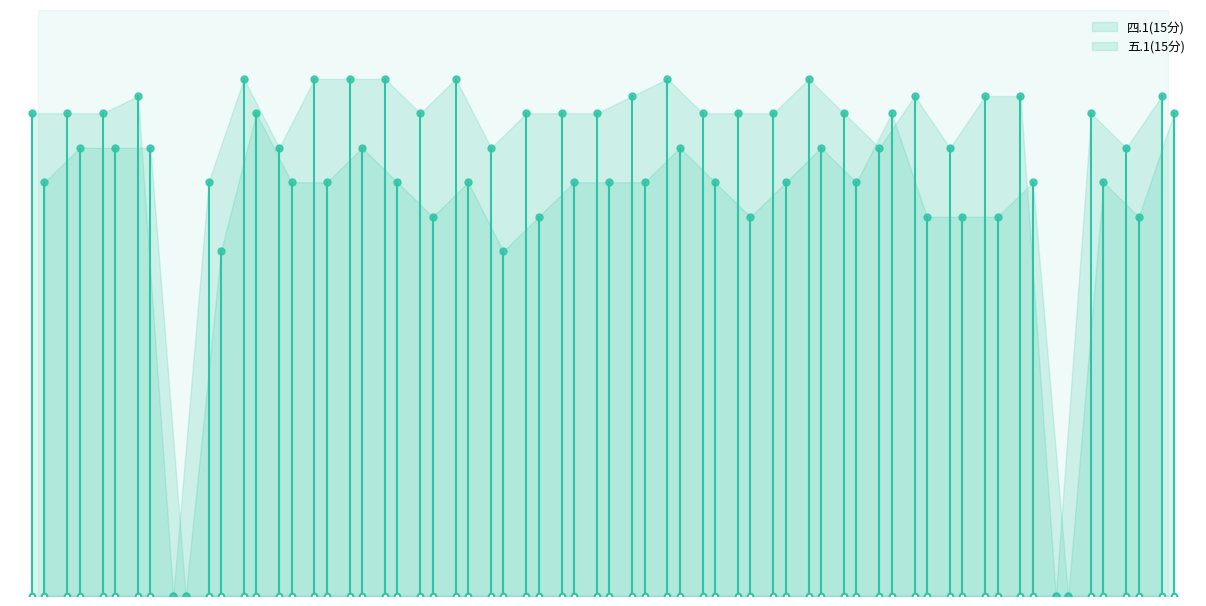

Which series ends up on top after the final intersection of 五.1(15分) and 四.1(15分)?

四.1(15分)